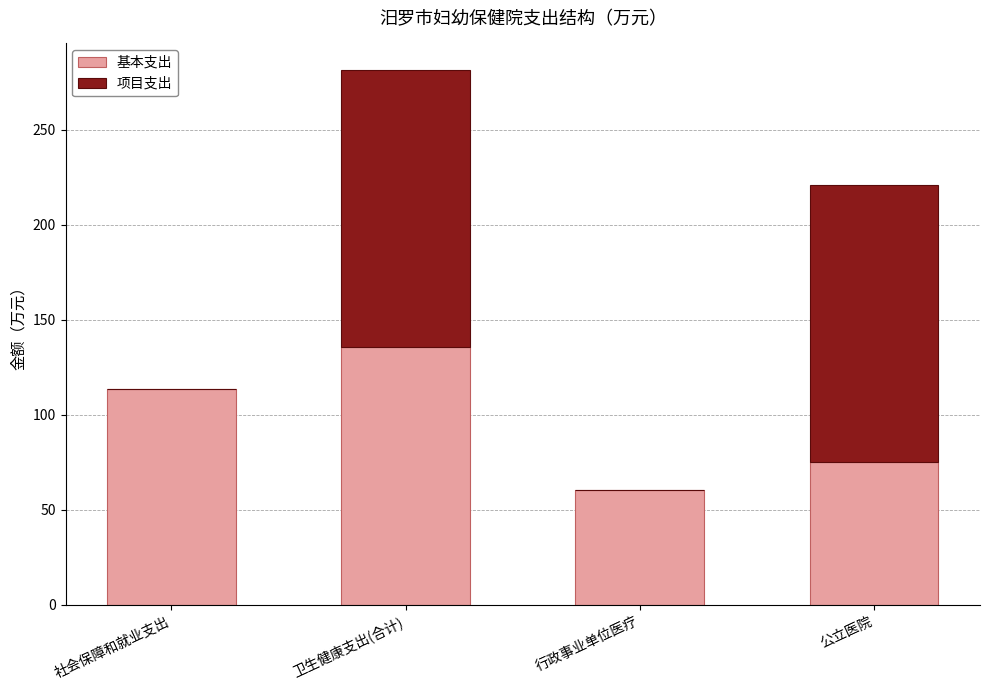

What is the sum of all 基本支出 values?

384.8